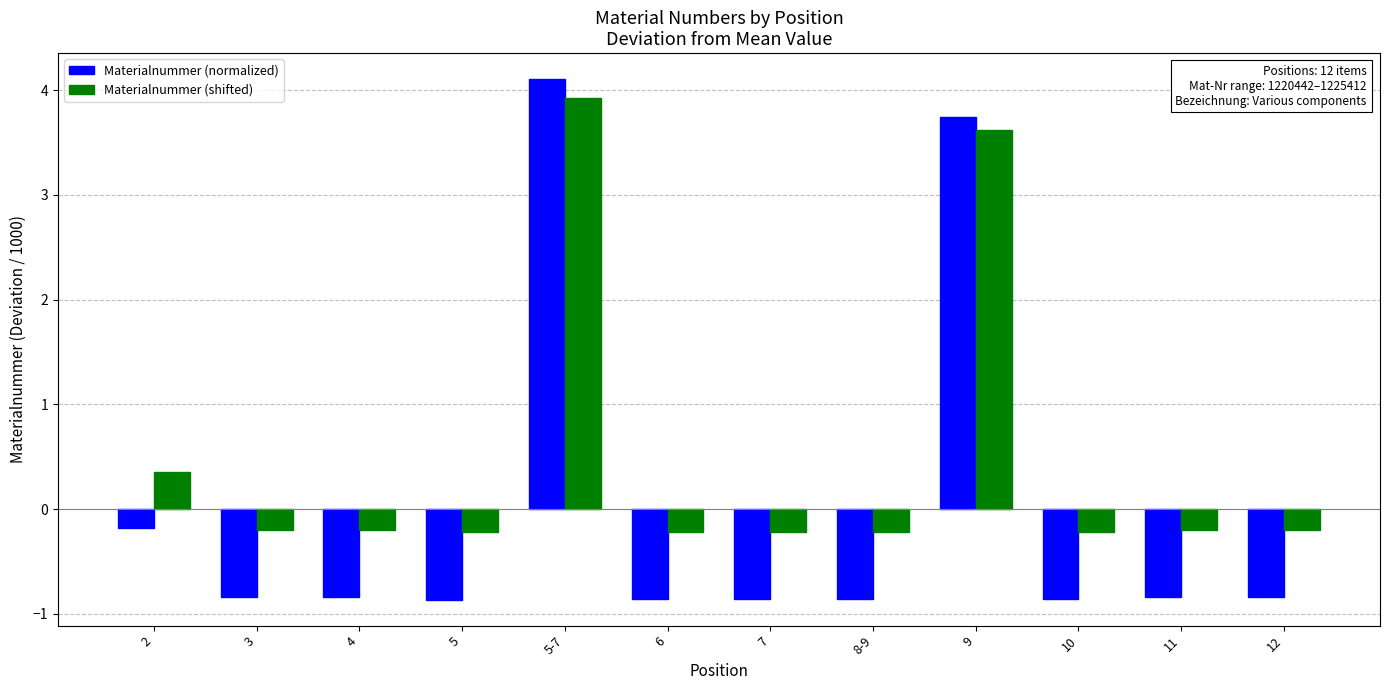

At which label is Materialnummer (normalized) closest to 1?

2